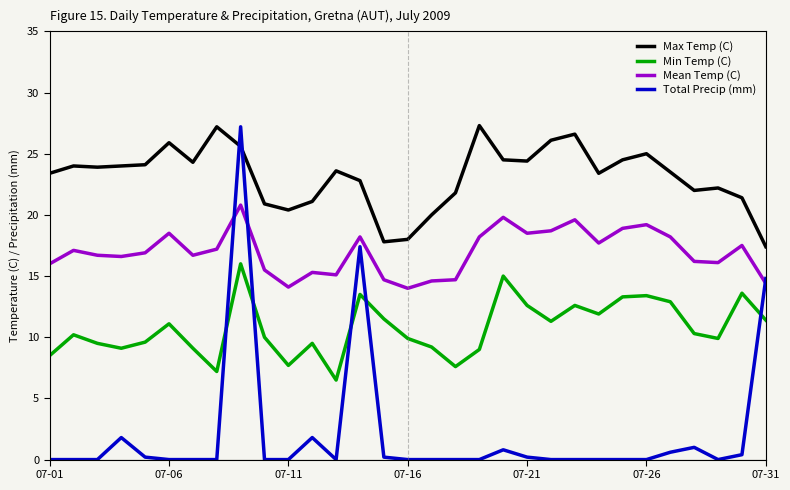

Which series has the largest total across all categories?

Max Temp (C)